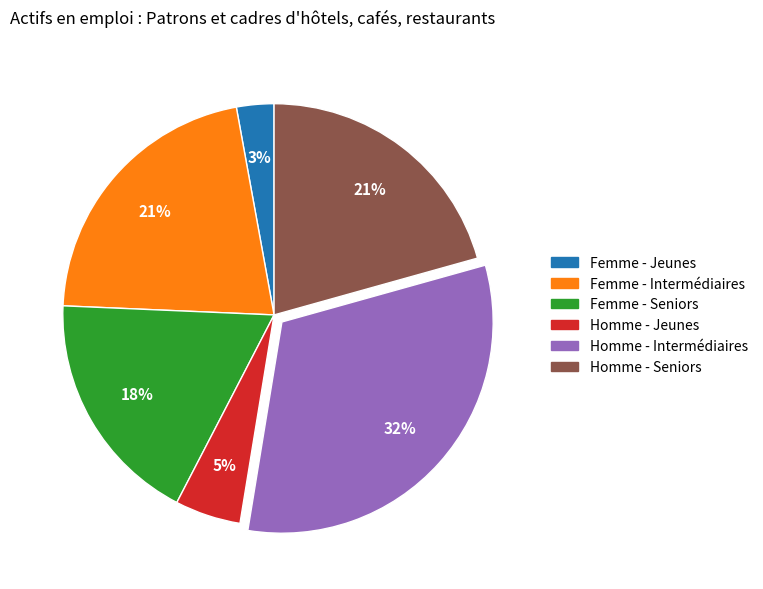

Is the sum of Homme - Intermédiaires and Femme - Intermédiaires greater than half?

Yes